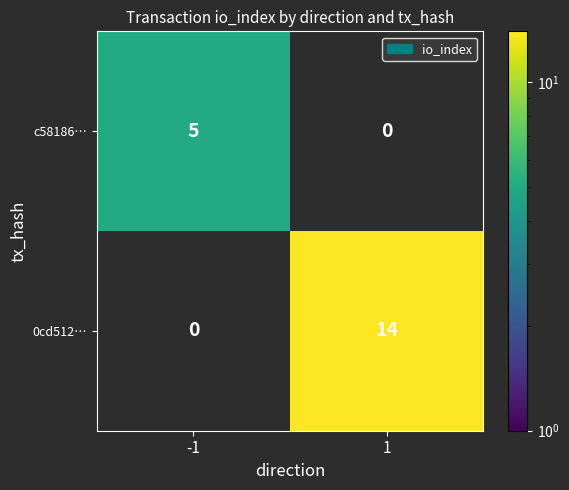

At how many categories does at least one series exceed 7?

1